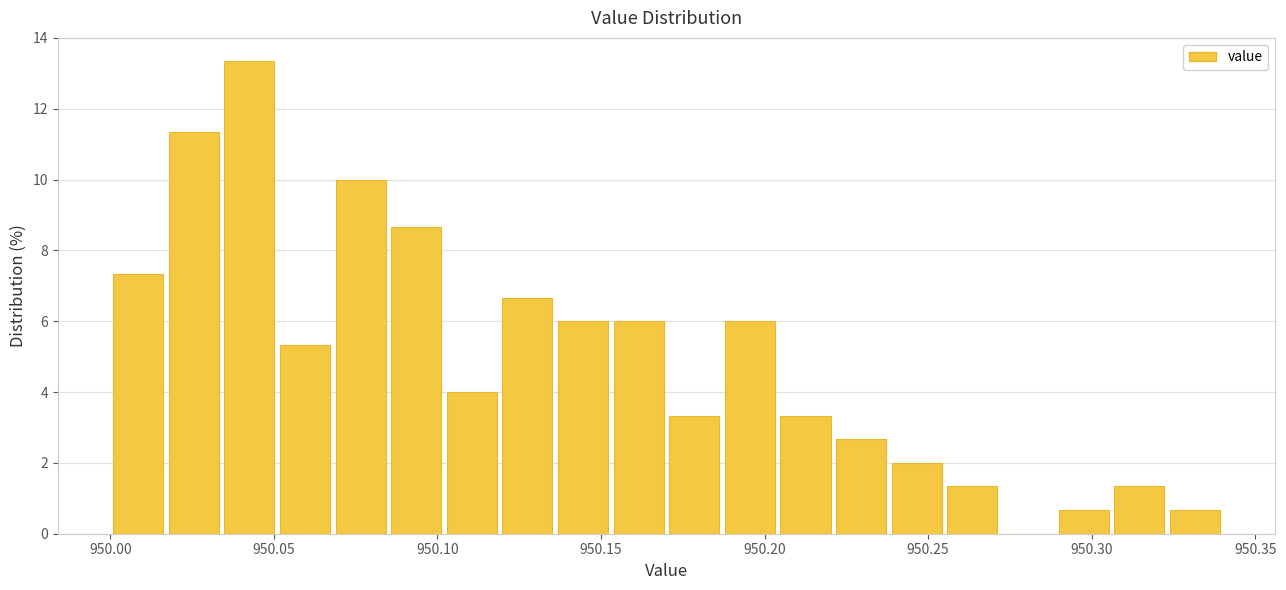

Read against the x-axis, roughly where is the centre of the tallest bar?

950.045